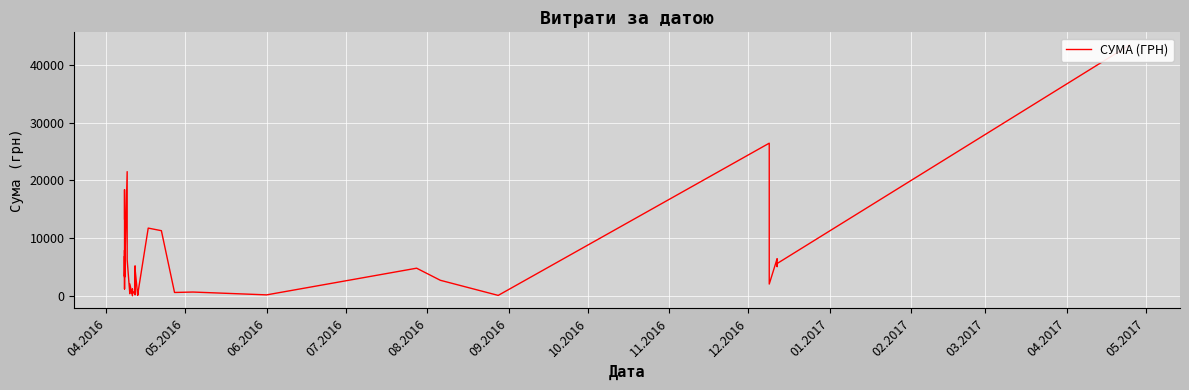

What is the difference between the second highest and minimum values?

26437.5